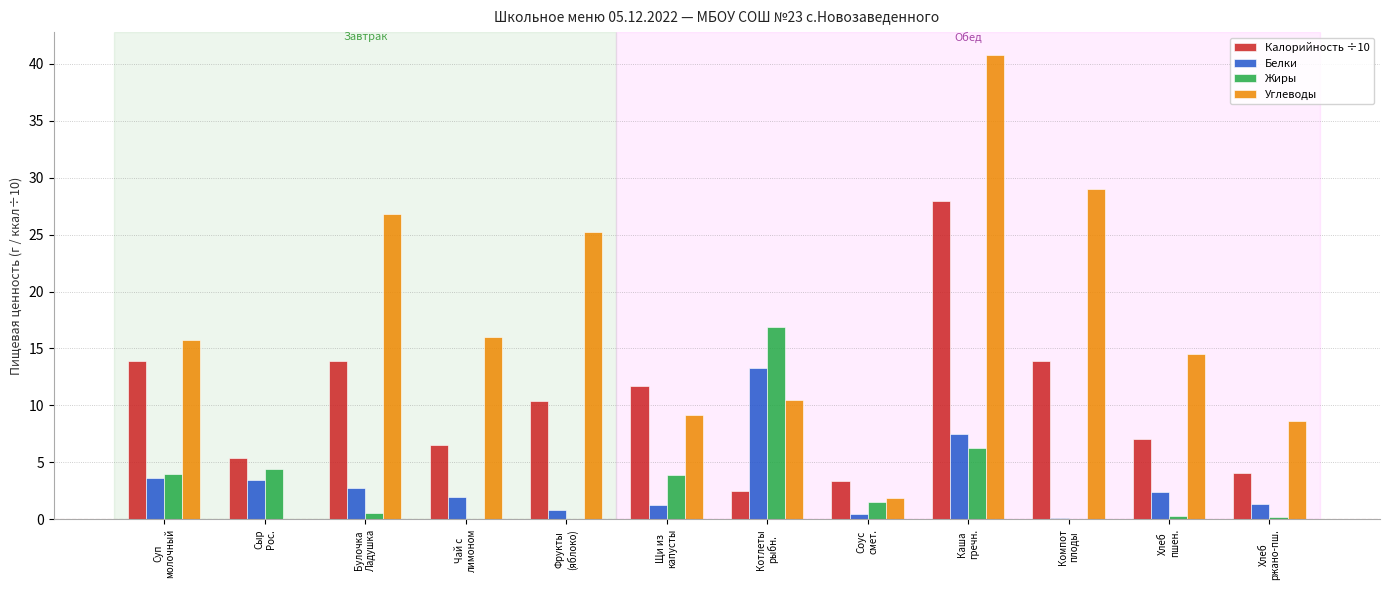

Which series has the largest total across all categories?

Углеводы